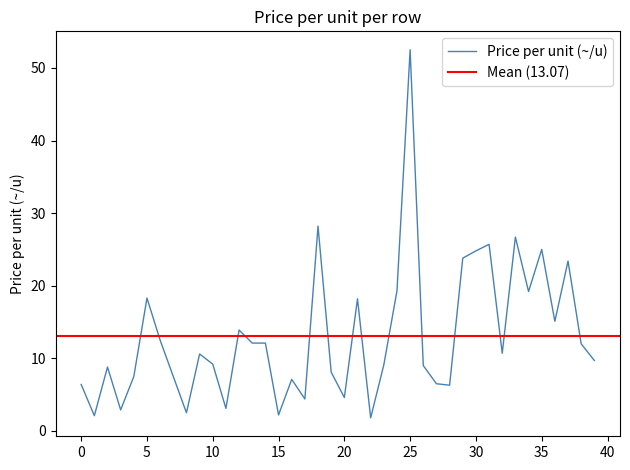

Which category has the highest value in the Price per unit (~/u) series?

25